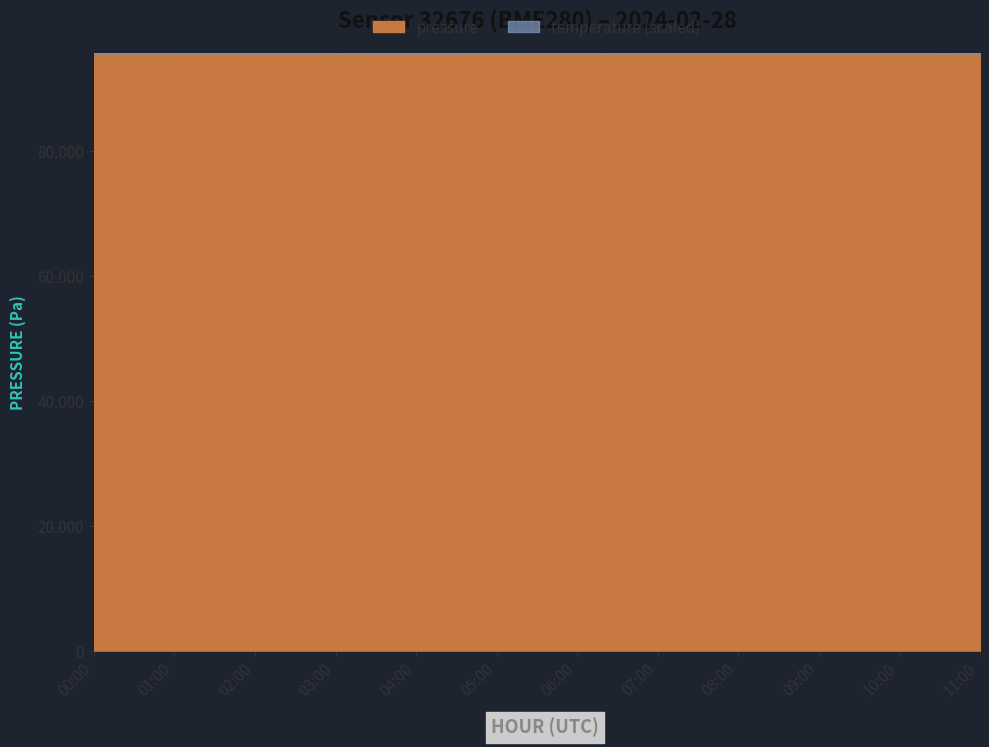

What is the difference between the values at 06:00 and 00:00?

11.1